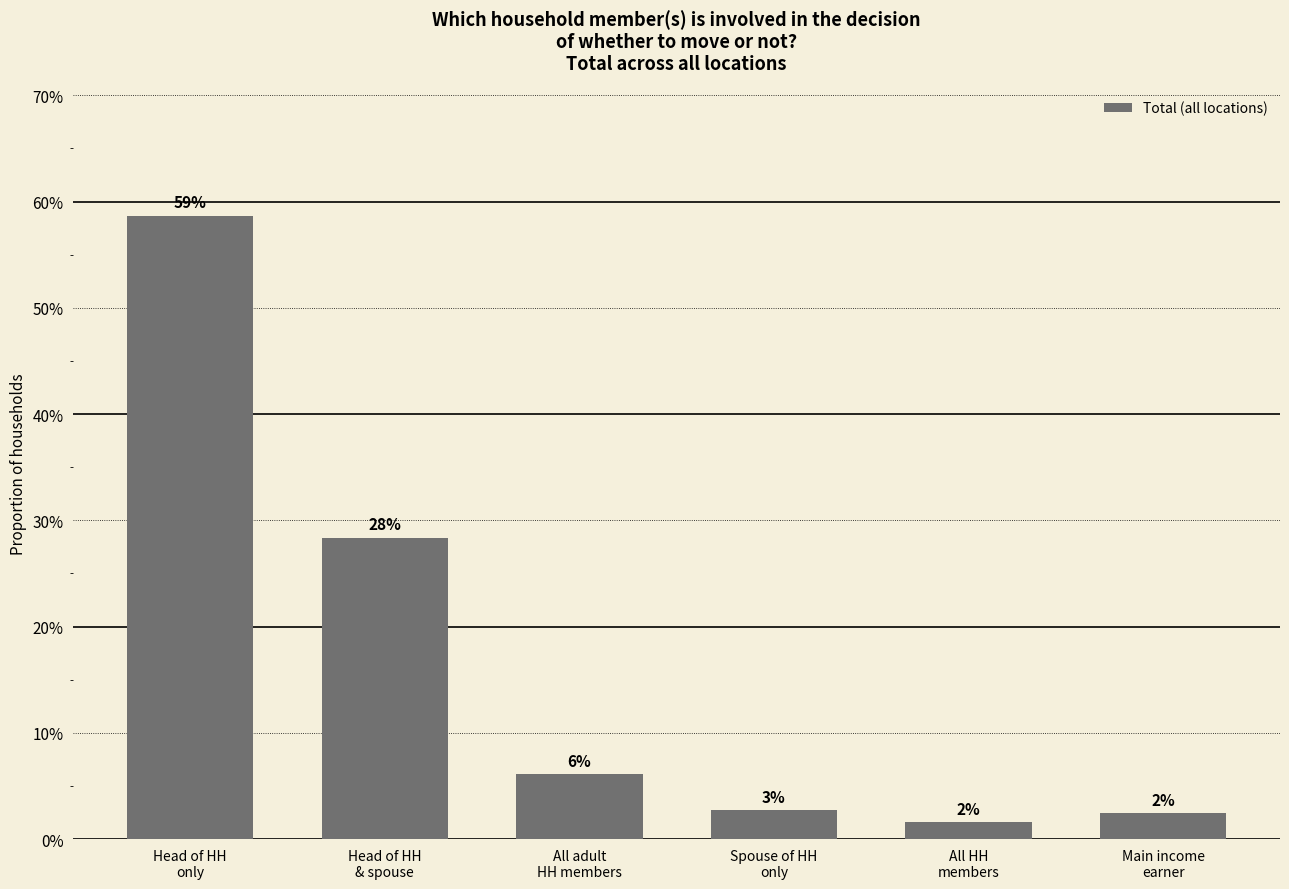

What is the difference between the values at Spouse of HH
only and Head of HH
only?

0.6